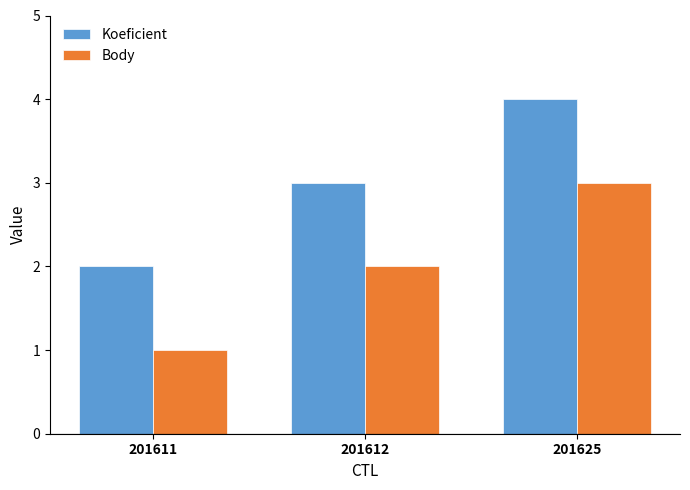

List the series in order of their overall mean, lowest first.

Body, Koeficient